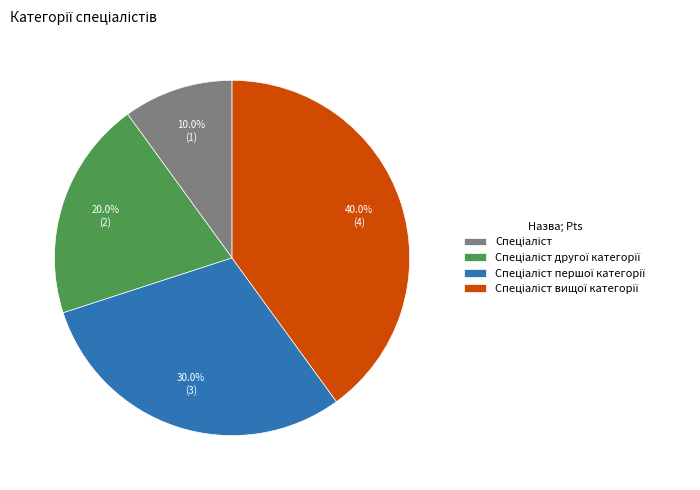

Does any single category account for the majority?

No